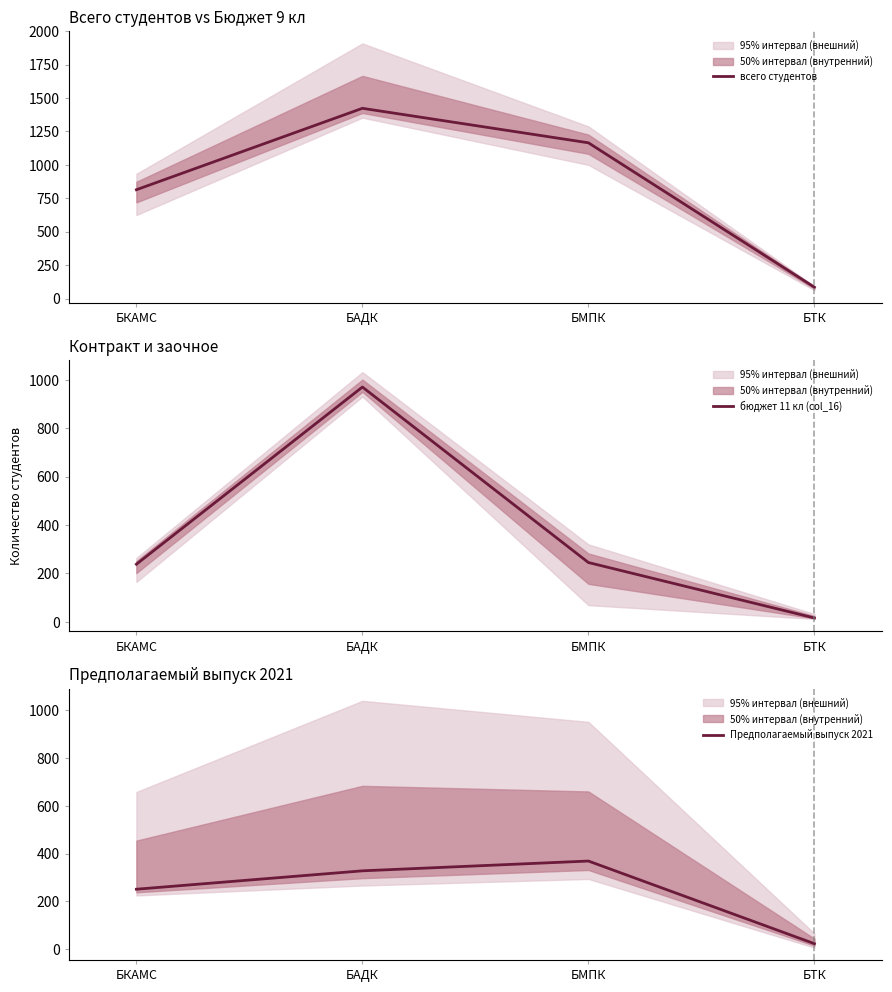

What is the total value across all series at БМПК?

1779